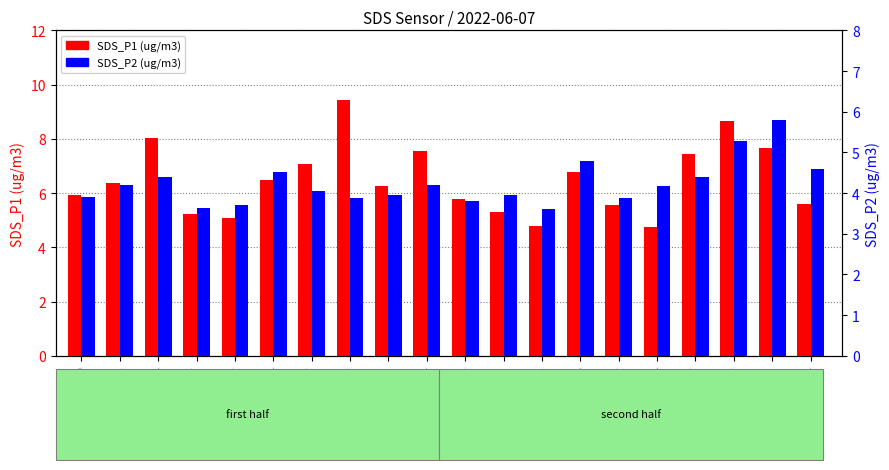

Reading left to right, transcribe all the data shown in this chart.

SDS_P1: 5.9	6.4	8.1	5.2	5.1	6.5	7.1	9.4	6.3	7.5	5.8	5.3	4.8	6.8	5.6	4.8	7.5	8.7	7.7	5.6
SDS_P2: 3.9	4.2	4.4	3.6	3.7	4.5	4.0	3.9	4.0	4.2	3.8	4.0	3.6	4.8	3.9	4.2	4.4	5.3	5.8	4.6